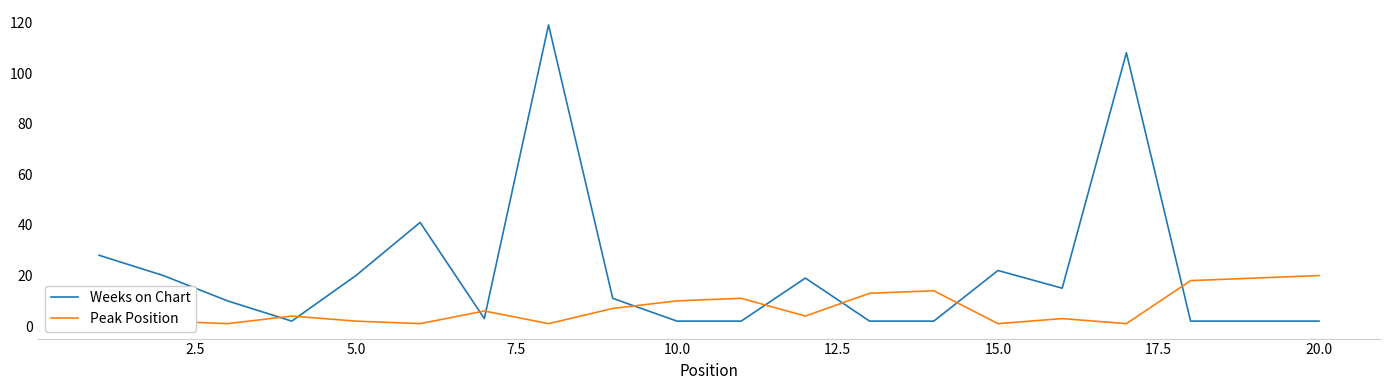

True or false: Weeks on Chart has a value of 2 at 20.0.

True